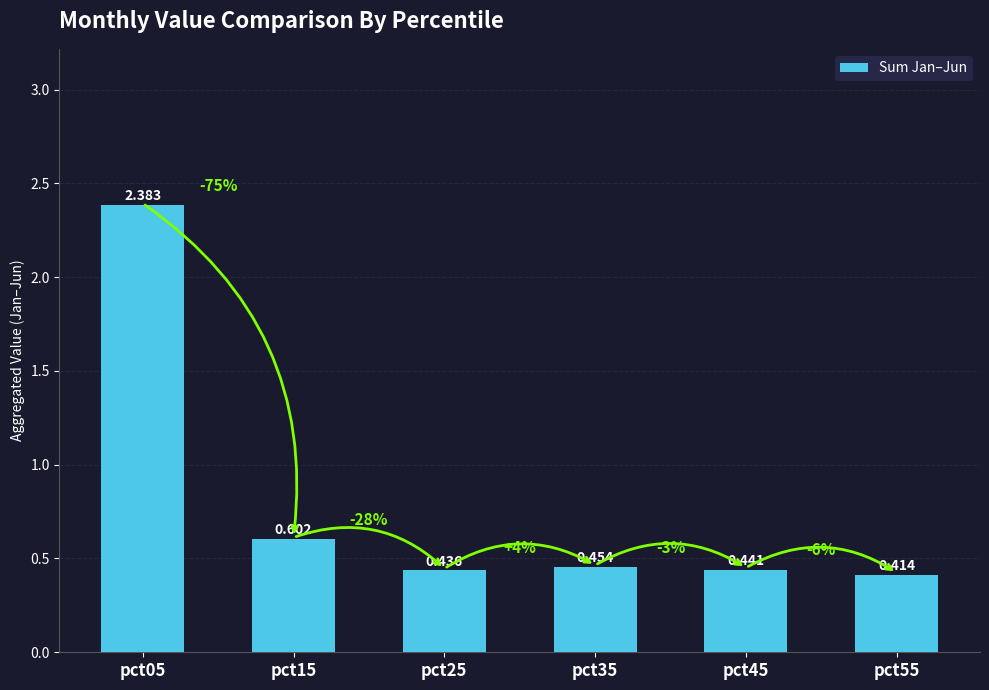

Does the chart contain stacked bars?

No